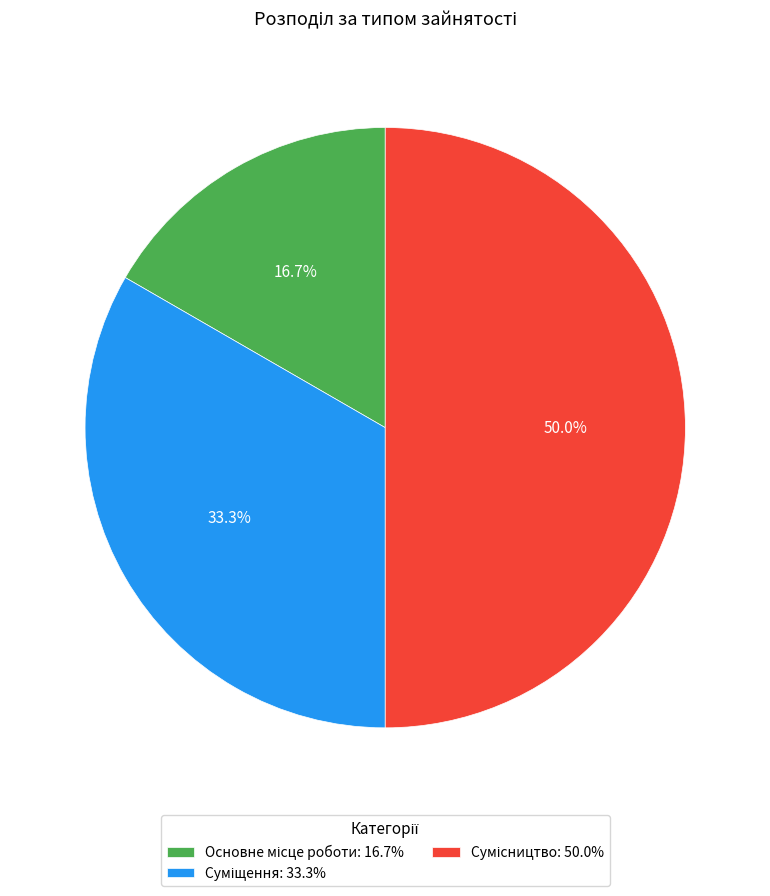

How many segments does this pie chart have?

3